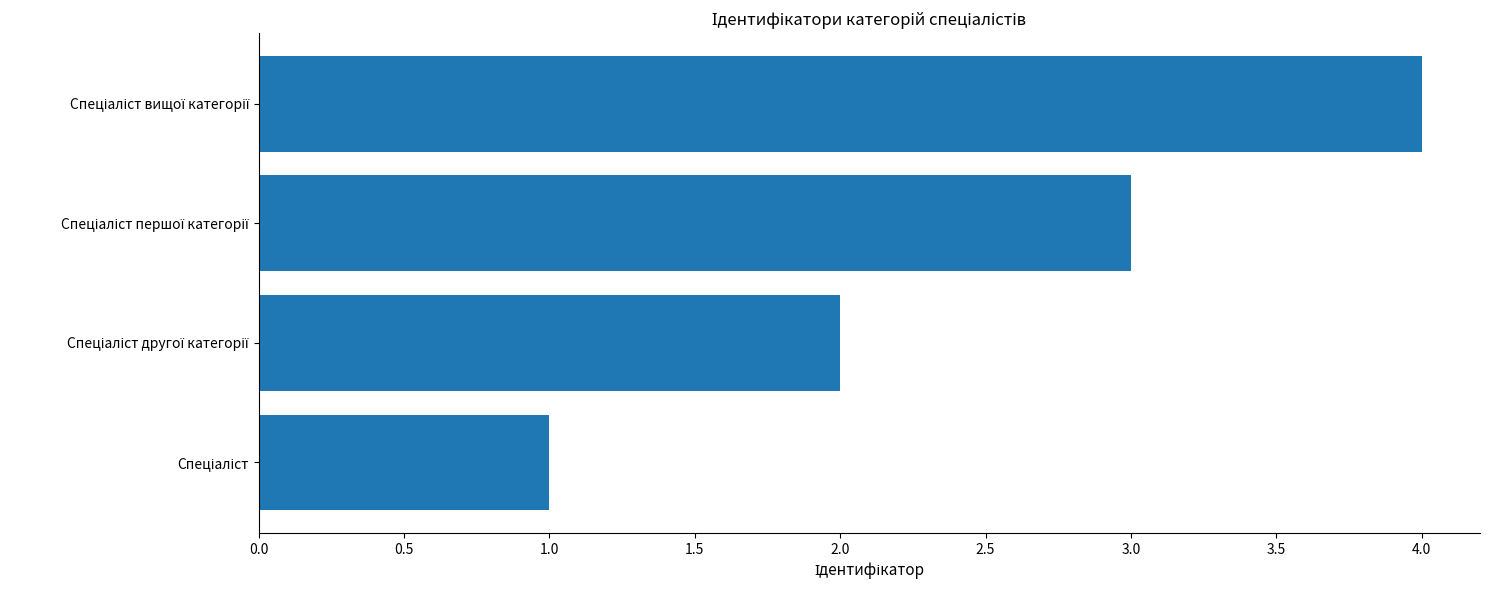

What is the sum of all values?

10